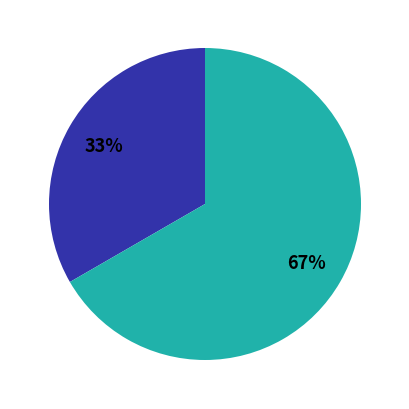

To the nearest percent, what is the average slice percentage?

50%